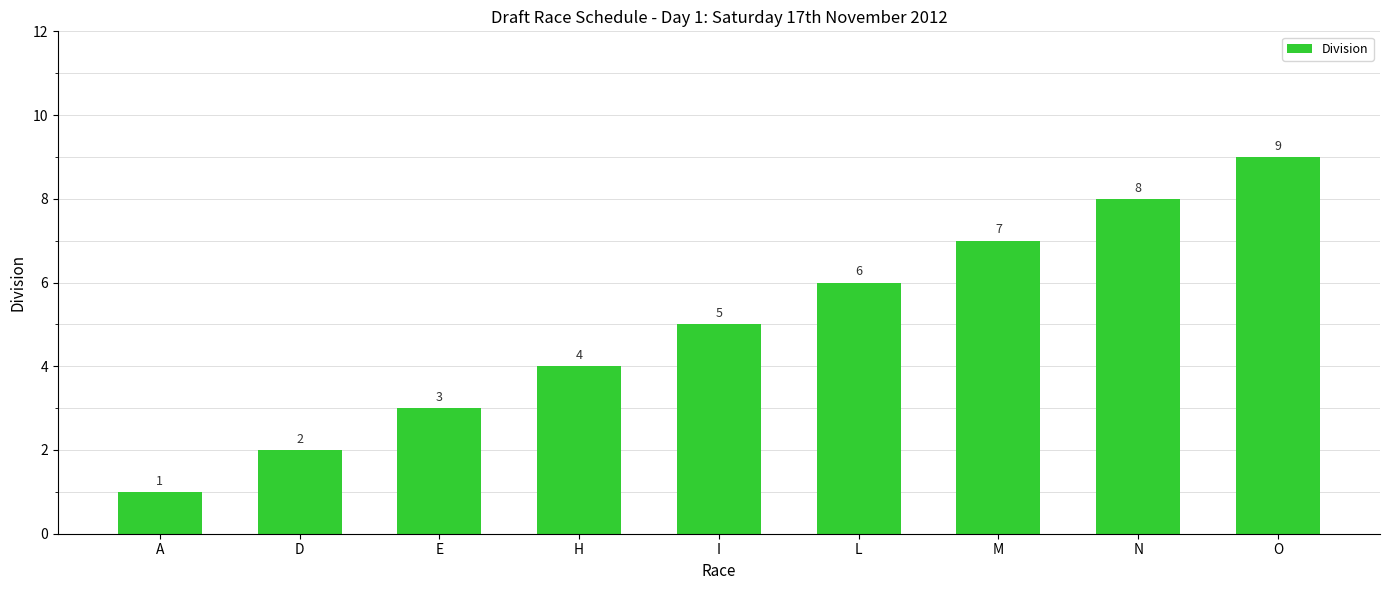

List the labels in order of value, smallest first.

A, D, E, H, I, L, M, N, O